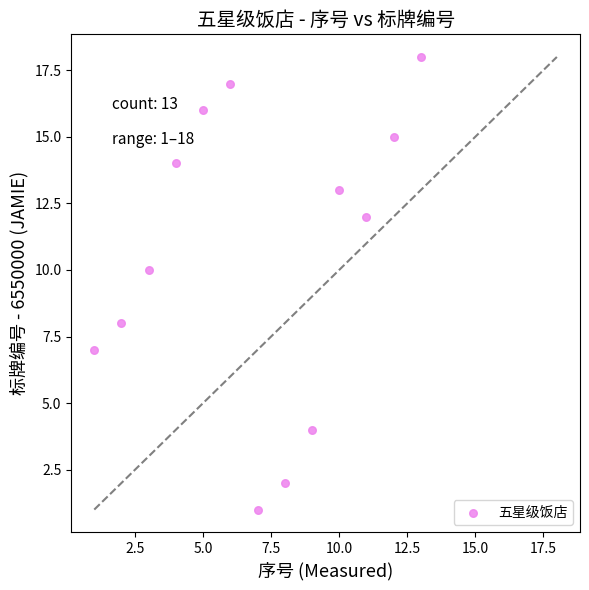

What is the range of Y values (max minus min)?

17